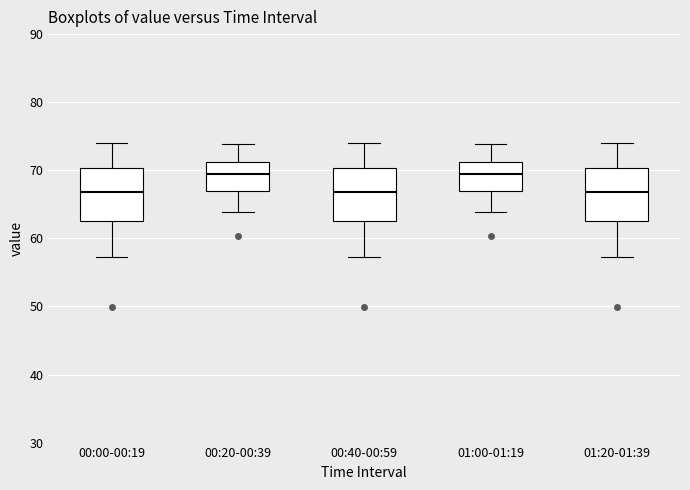

Where does the upper whisker of the box for 01:20-01:39 end on the y-axis? The values are not printed on the chart, so give them approximately, as read against the axis.

74